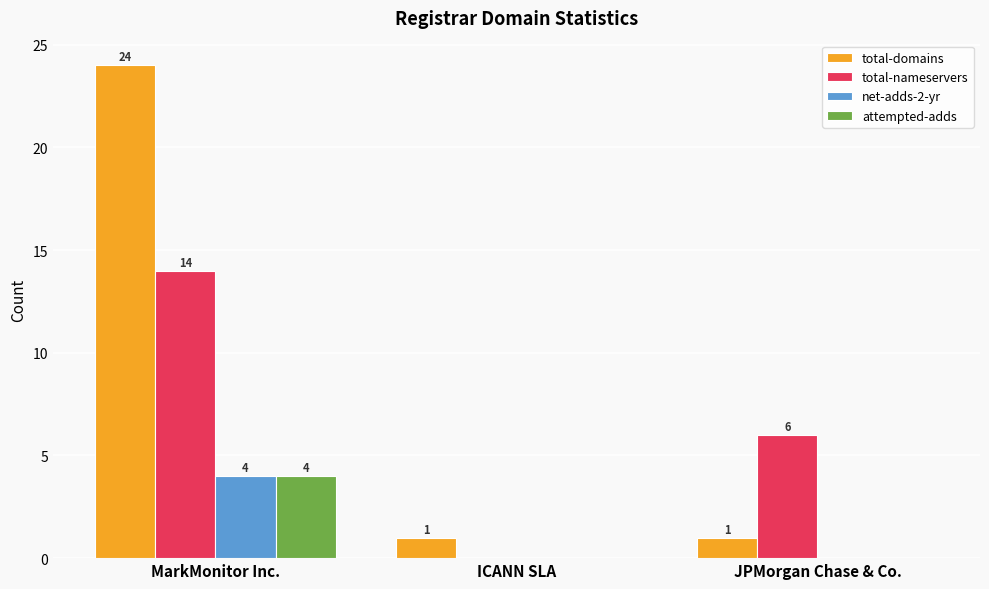

What is the total value across all series at JPMorgan Chase & Co.?

7